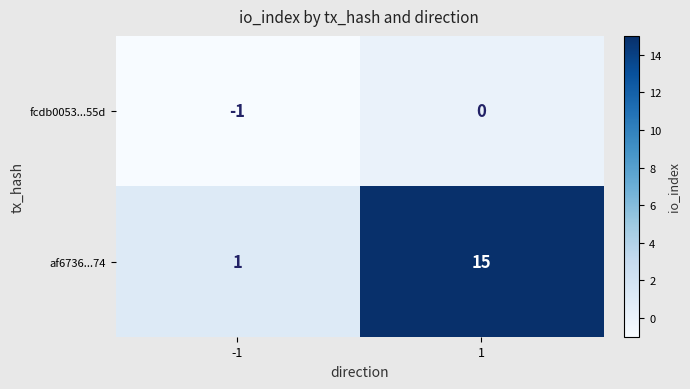

Reading right to left, list all the values displayed in this chart.

fcdb0053...55d: 0	-1
af6736...74: 15	1